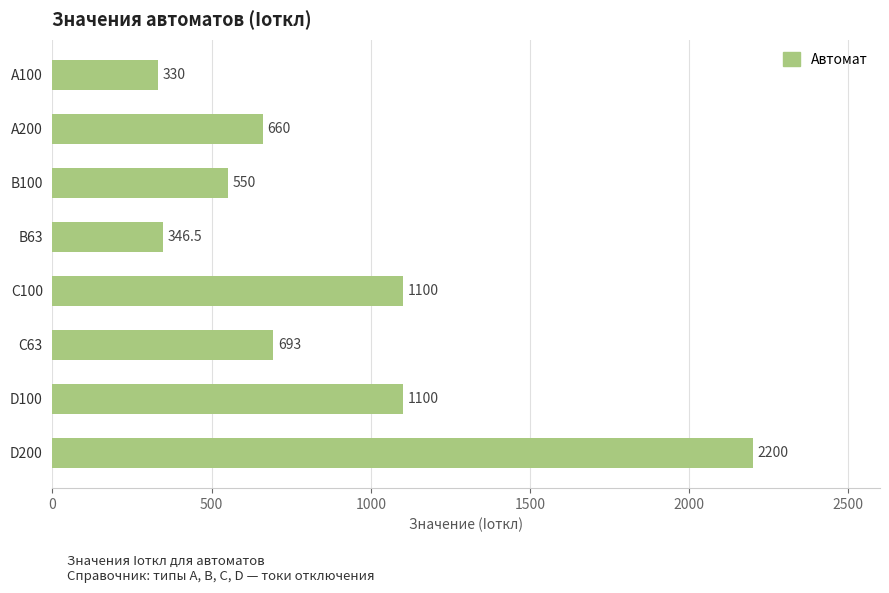

What is the sum of all values?

6979.5